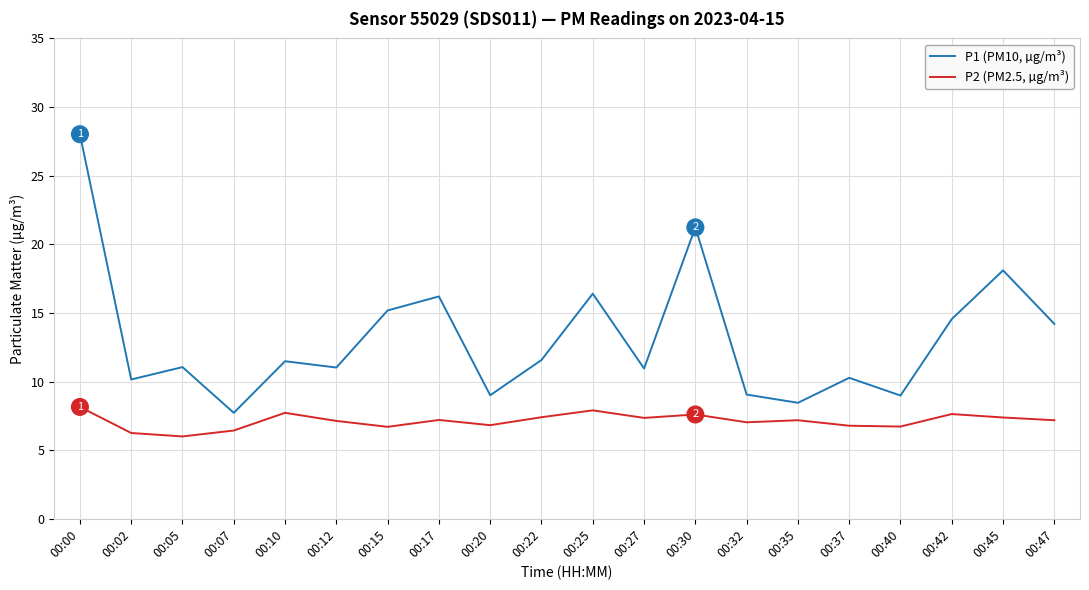

Which series has the largest range (max minus min)?

P1 (PM10, µg/m³)